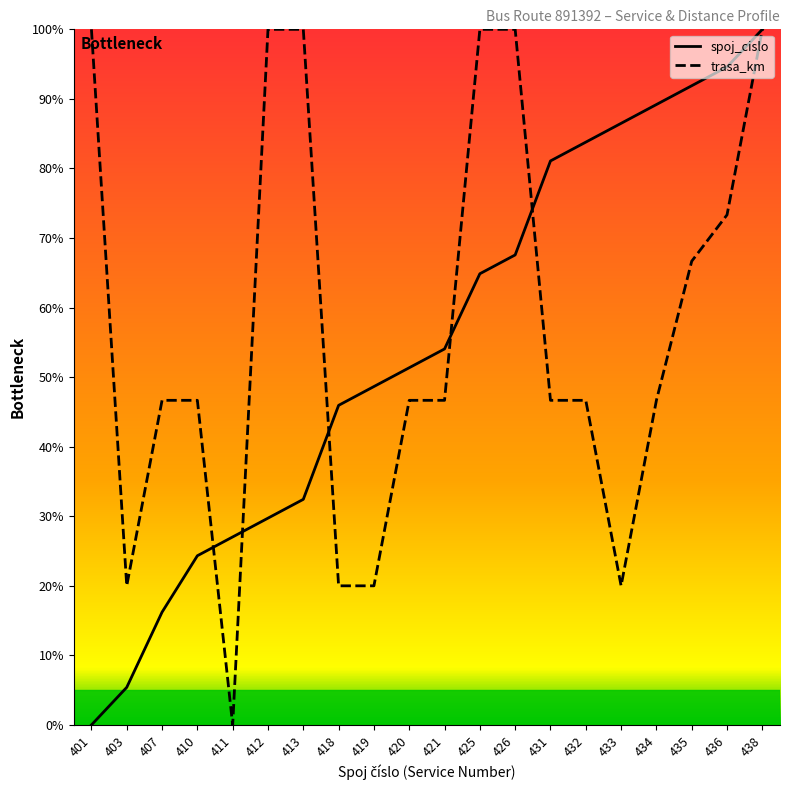

At which label does spoj_cislo first exceed 54?

421